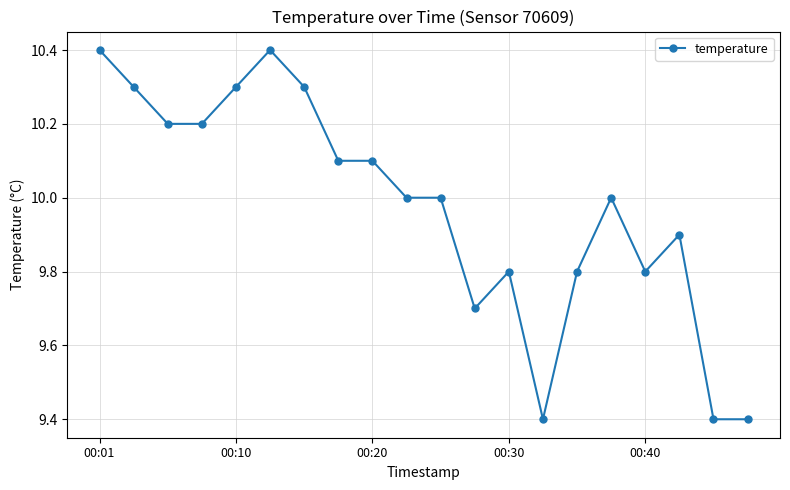

Reading left to right, transcribe all the data shown in this chart.

10.4	10.3	10.2	10.2	10.3	10.4	10.3	10.1	10.1	10.0	10.0	9.7	9.8	9.4	9.8	10.0	9.8	9.9	9.4	9.4